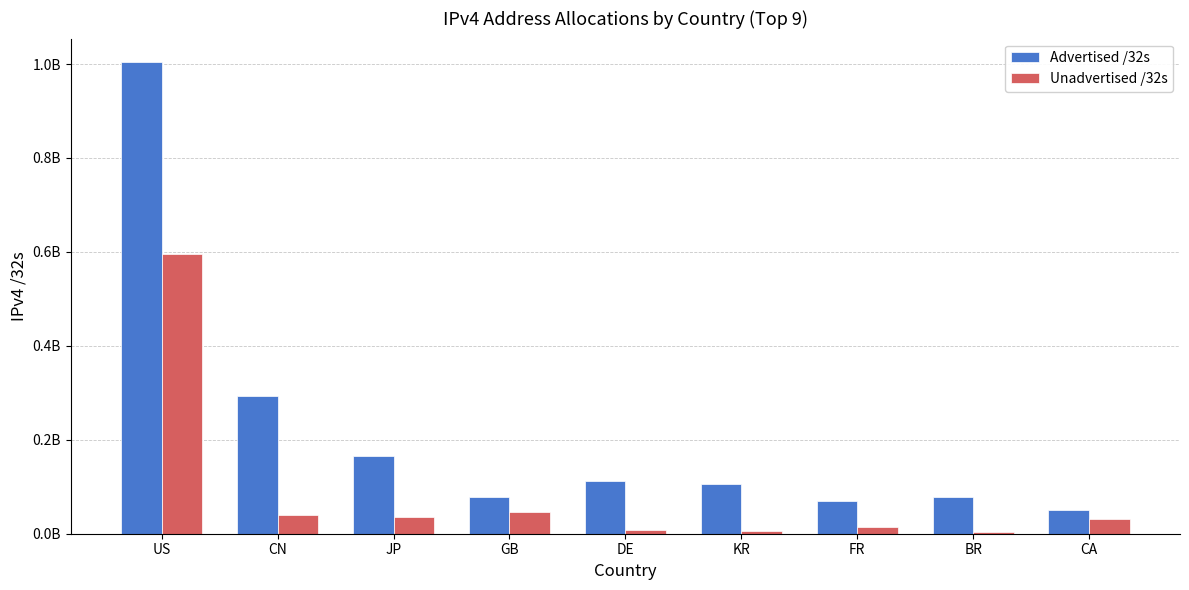

What are all the series names shown in the legend?

Advertised /32s, Unadvertised /32s